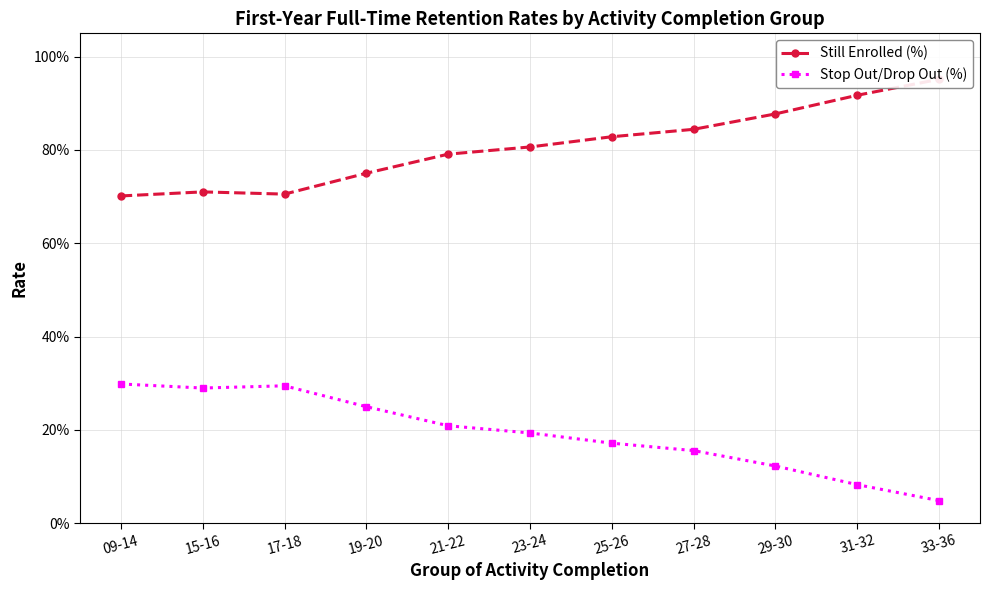

What is the difference between the highest and lowest values at 21-22?

0.6